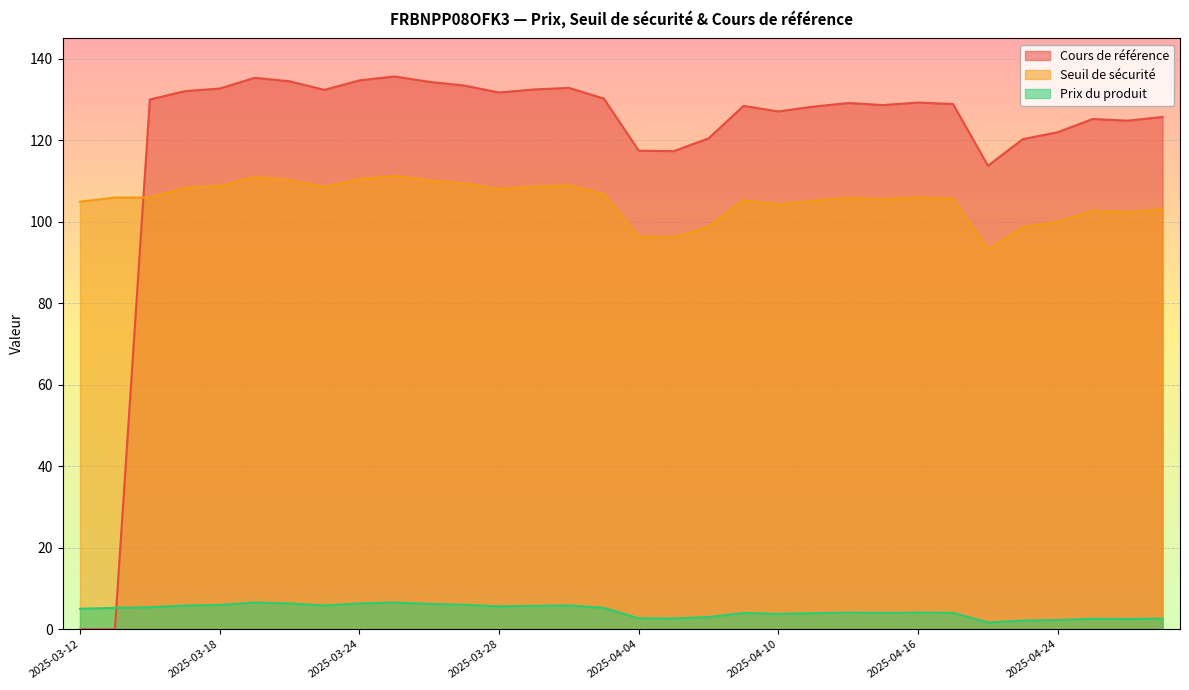

In Cours de référence, how many points are higher than both neighbors (excluding endpoints)?

7